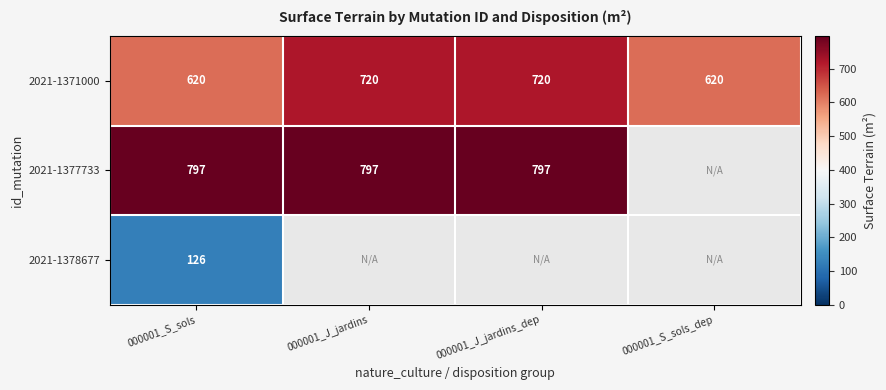

True or false: 2021-1377733 has a value of 1078 at 000001_J_jardins_dep.

False